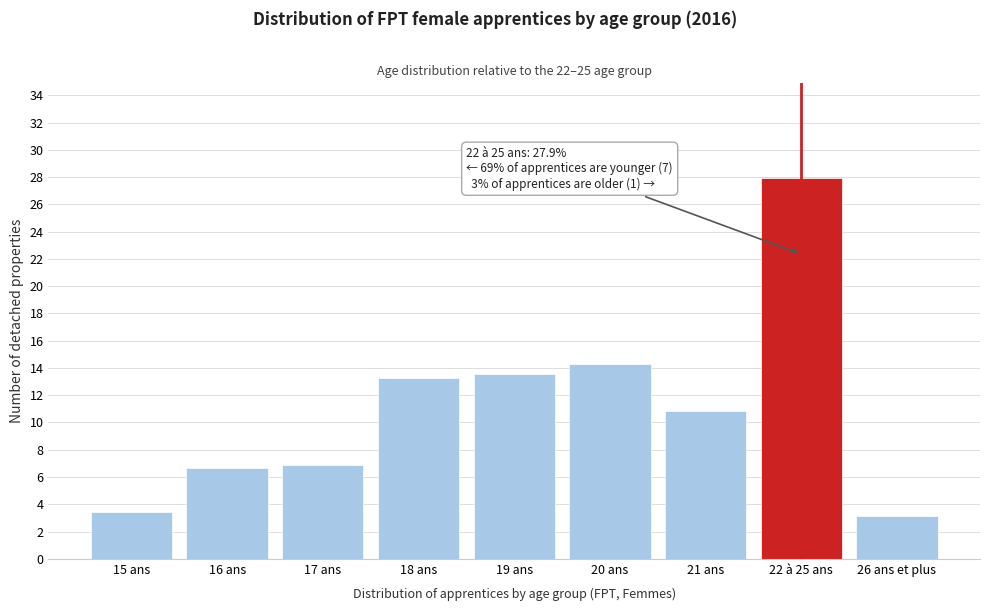

Reading right to left, transcribe all the data shown in this chart.

3.2	27.9	10.8	14.3	13.5	13.3	6.9	6.7	3.5